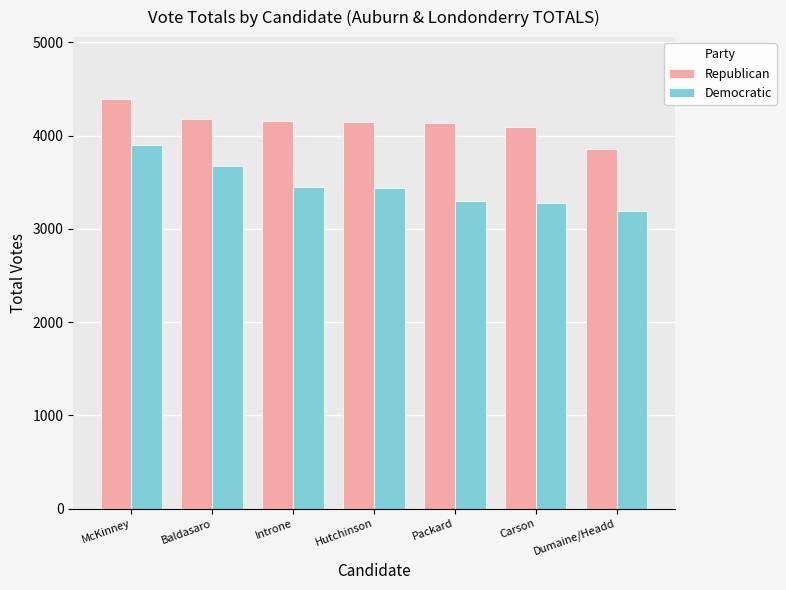

Which series has the largest range (max minus min)?

Democratic